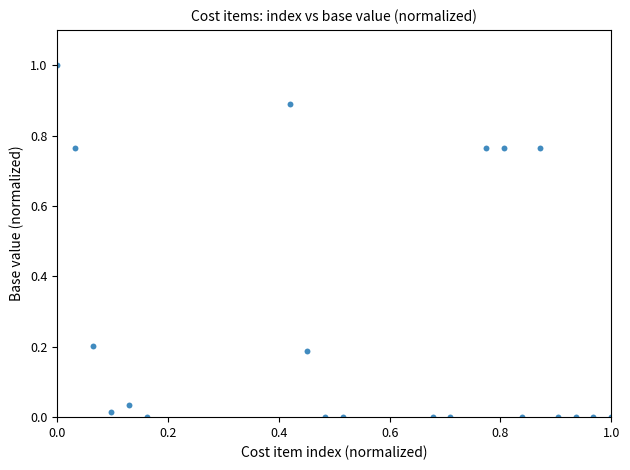

What is the range of Y values (max minus min)?

1.0